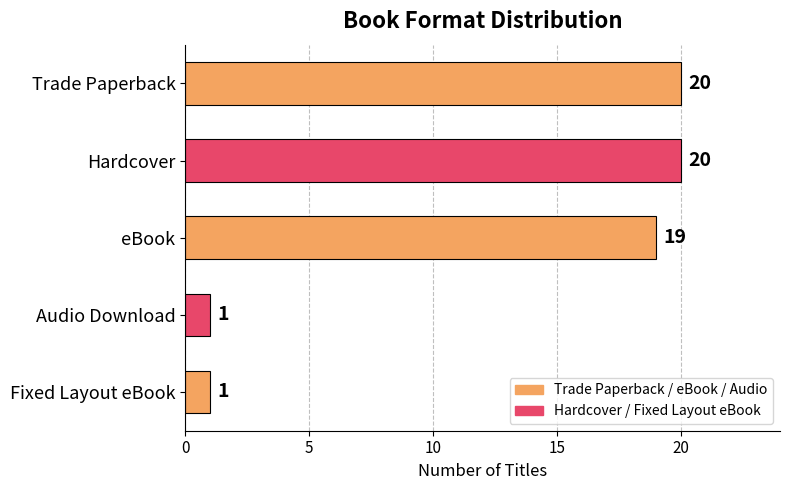

What is the greatest value displayed?

20